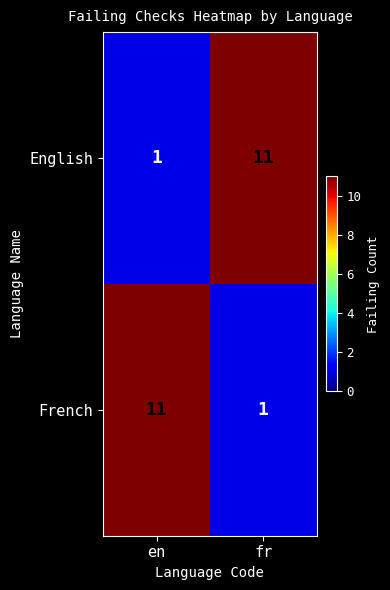

Is it true that French equals 1 at fr?

True